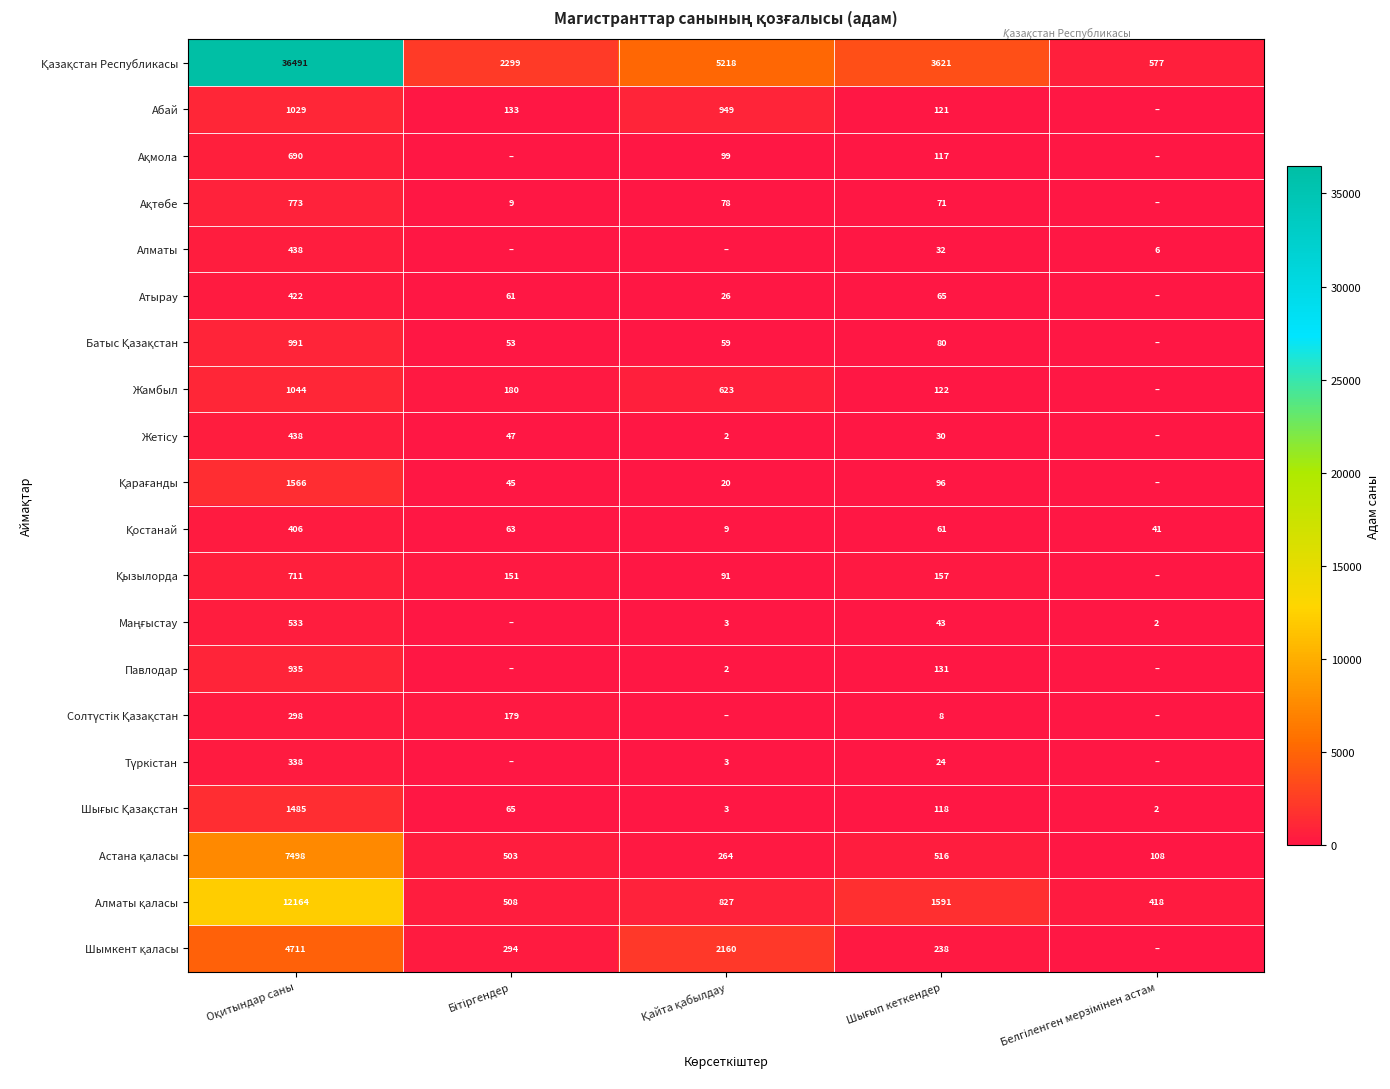

What is the sum of the Астана қаласы values at Шығып кеткендер and Қайта қабылдау?

780